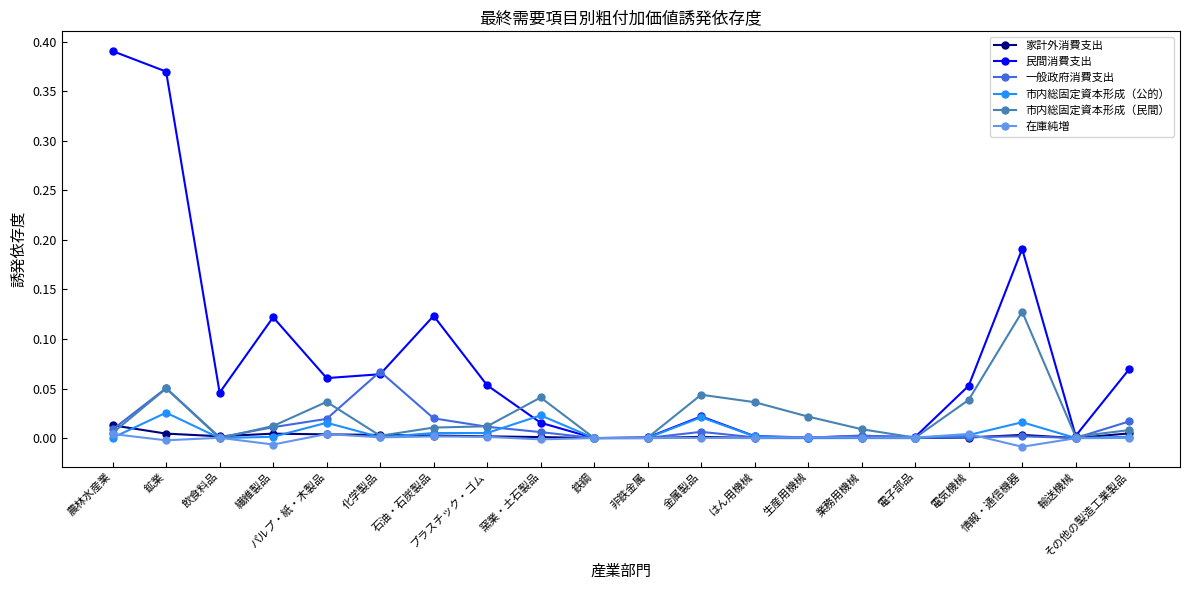

Which series has the widest spread of values?

民間消費支出